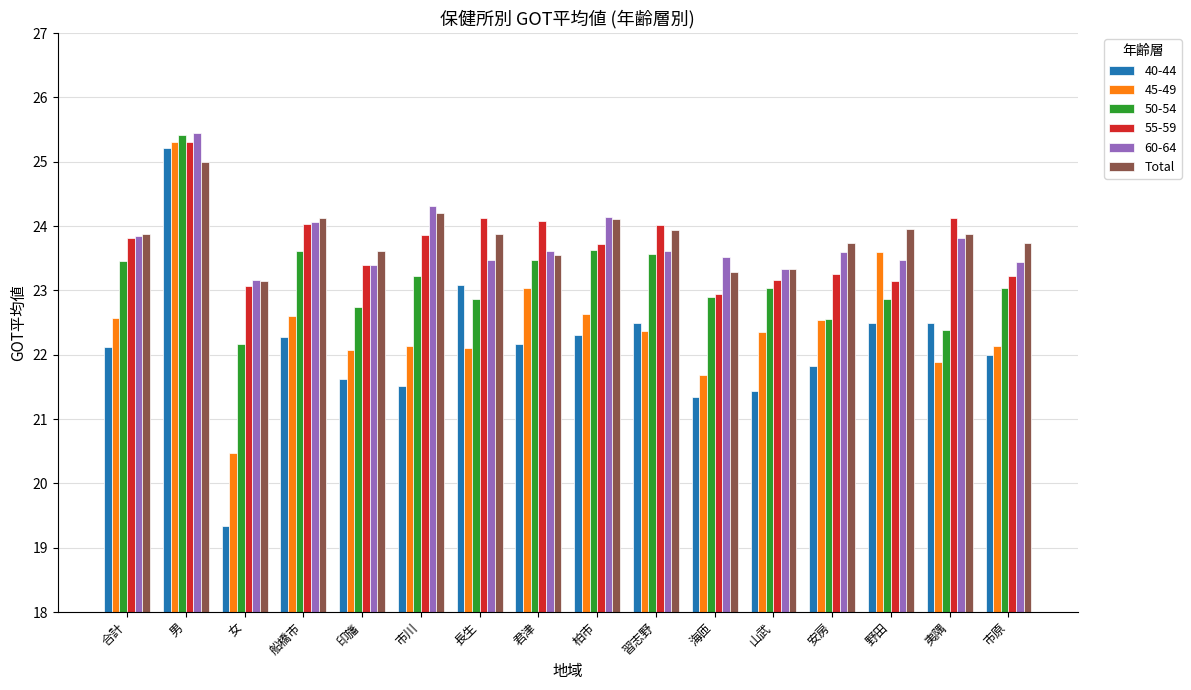

Count the number of categories in the chart.

16